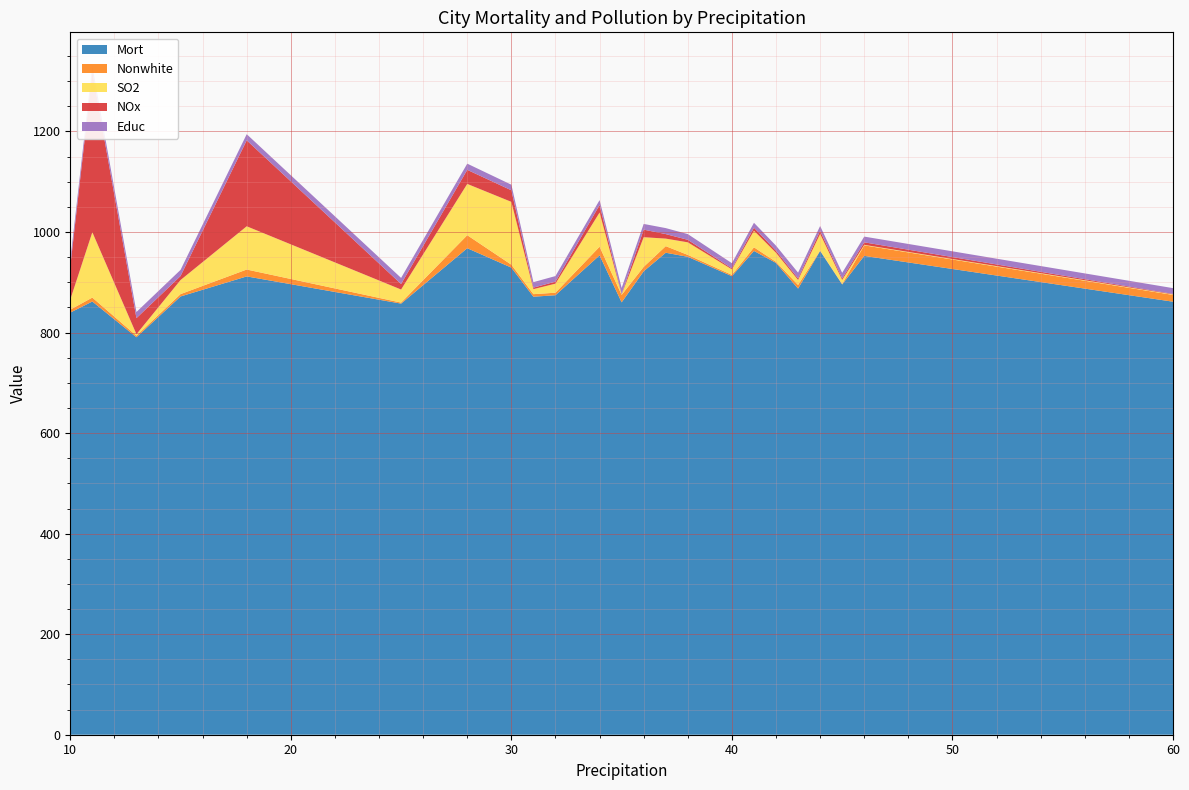

Reading right to left, list all the values displayed in this chart.

Mort: 861.4	952.5	895.7	962.4	887.5	938.5	962.4	912.2	950.7	958.8	921.9	860.1	953.6	874.3	871.3	929.2	967.8	857.6	911.7	871.8	790.7	861.8	839.7
Nonwhite: 13.5	21.0	1.0	0.8	7.2	2.2	7.2	2.5	3.8	13.1	8.8	14.8	17.2	5.0	5.1	5.8	25.9	2.0	13.7	4.7	3.0	7.8	5.9
SO2: 1.0	1.0	8.0	33.0	10.0	18.0	33.0	11.0	25.0	15.0	59.0	1.0	68.0	18.0	10.0	125.0	102.0	26.0	86.0	28.0	3.0	130.0	20.0
NOx: 1.0	5.0	3.0	6.0	3.0	4.0	6.0	2.0	5.0	9.0	15.0	1.0	15.0	4.0	3.0	23.0	28.0	11.0	171.0	8.0	32.0	319.0	66.0
Educ: 11.5	11.4	11.1	9.8	11.5	10.1	9.8	10.3	11.4	11.9	11.4	11.8	9.7	11.1	10.9	11.1	12.3	12.1	12.2	12.2	12.2	12.1	12.1